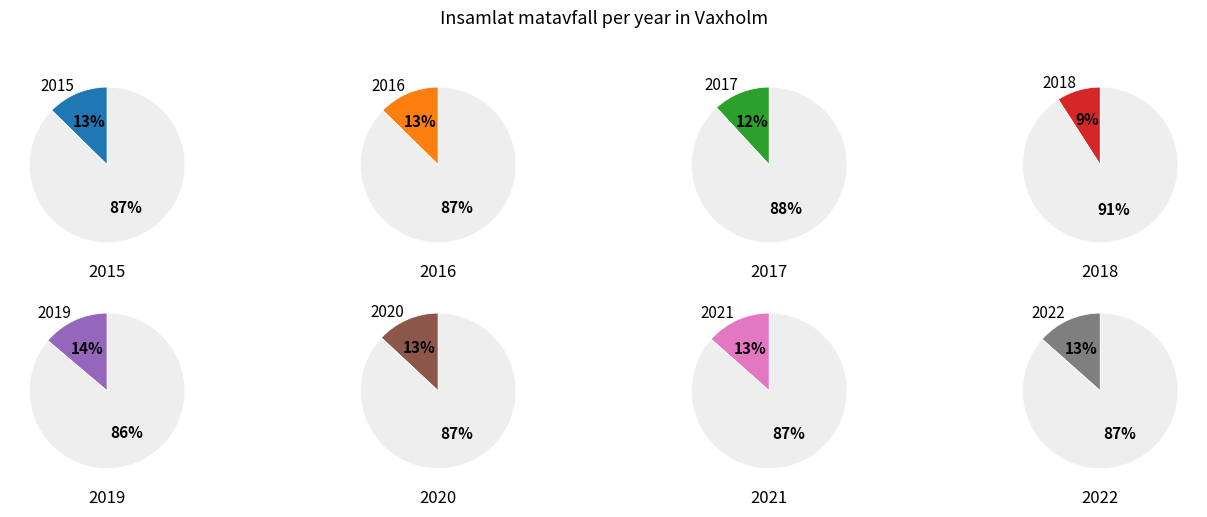

Is 2020 the majority of the pie?

No